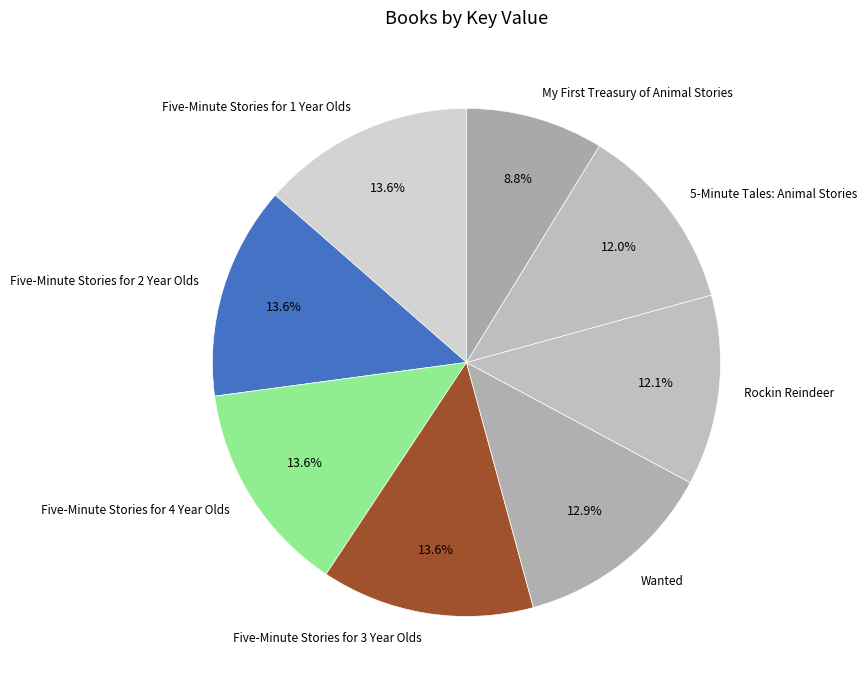

Is Five-Minute Stories for 2 Year Olds the majority of the pie?

No